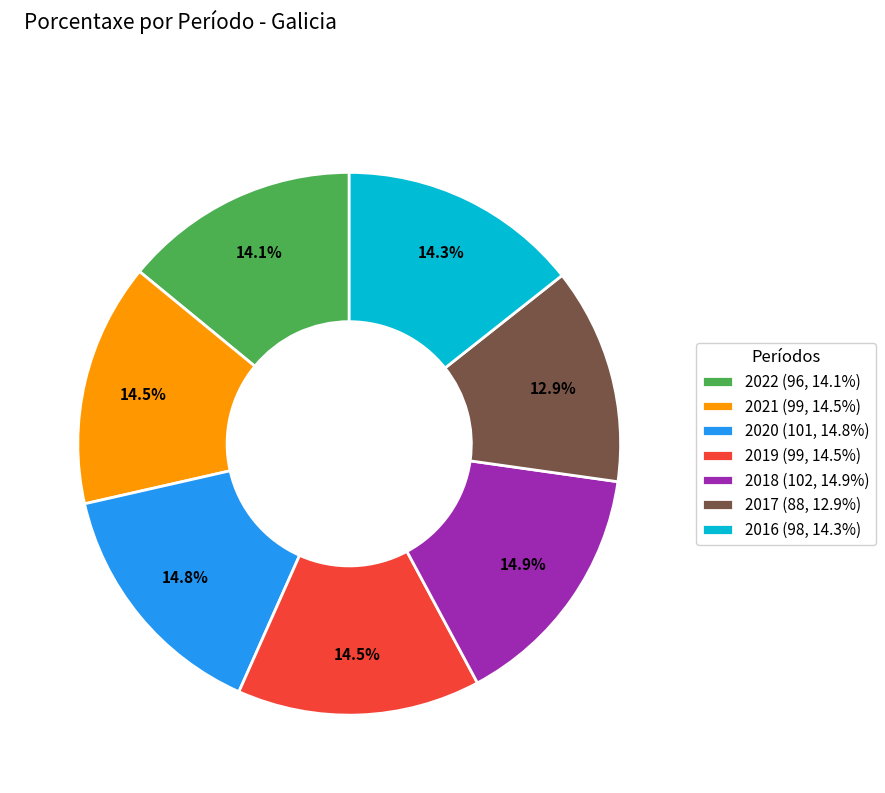

The 2022 slice represents 14% of the pie. True or false?

True